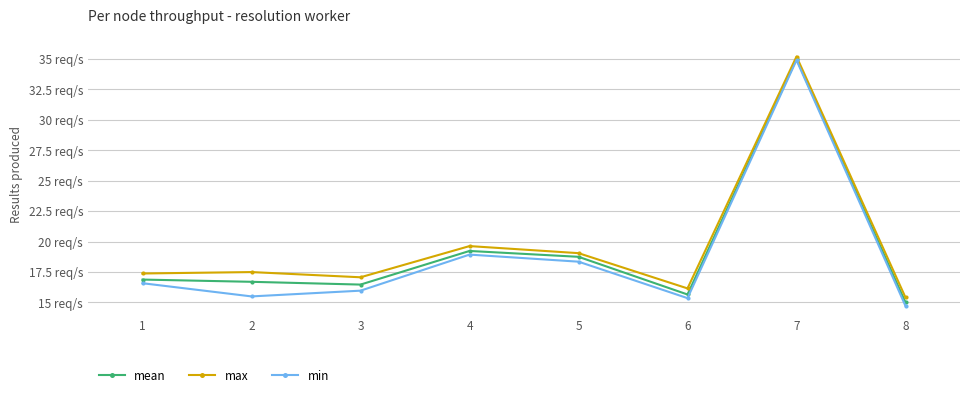

Which series changed the most between 4 and 5?

max